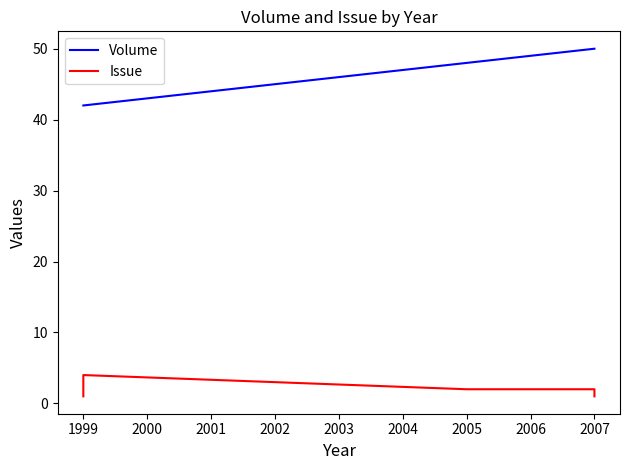

How many values in the Issue series are below 2?

2